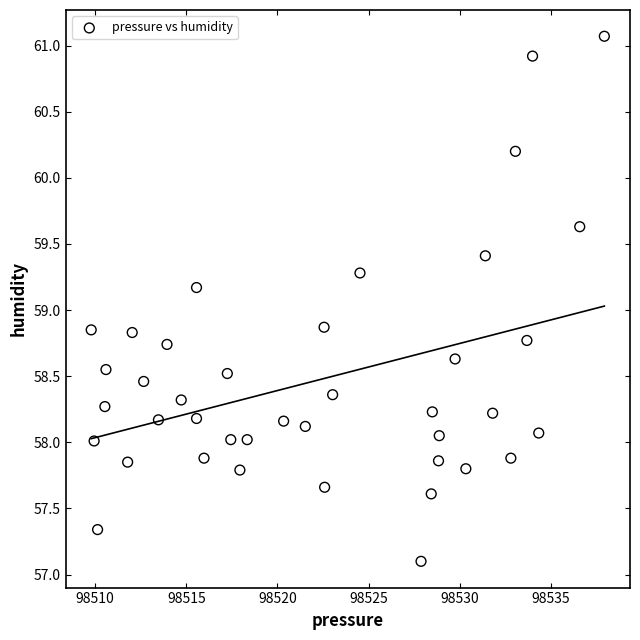

What is the range of X values (max minus min)?

28.2